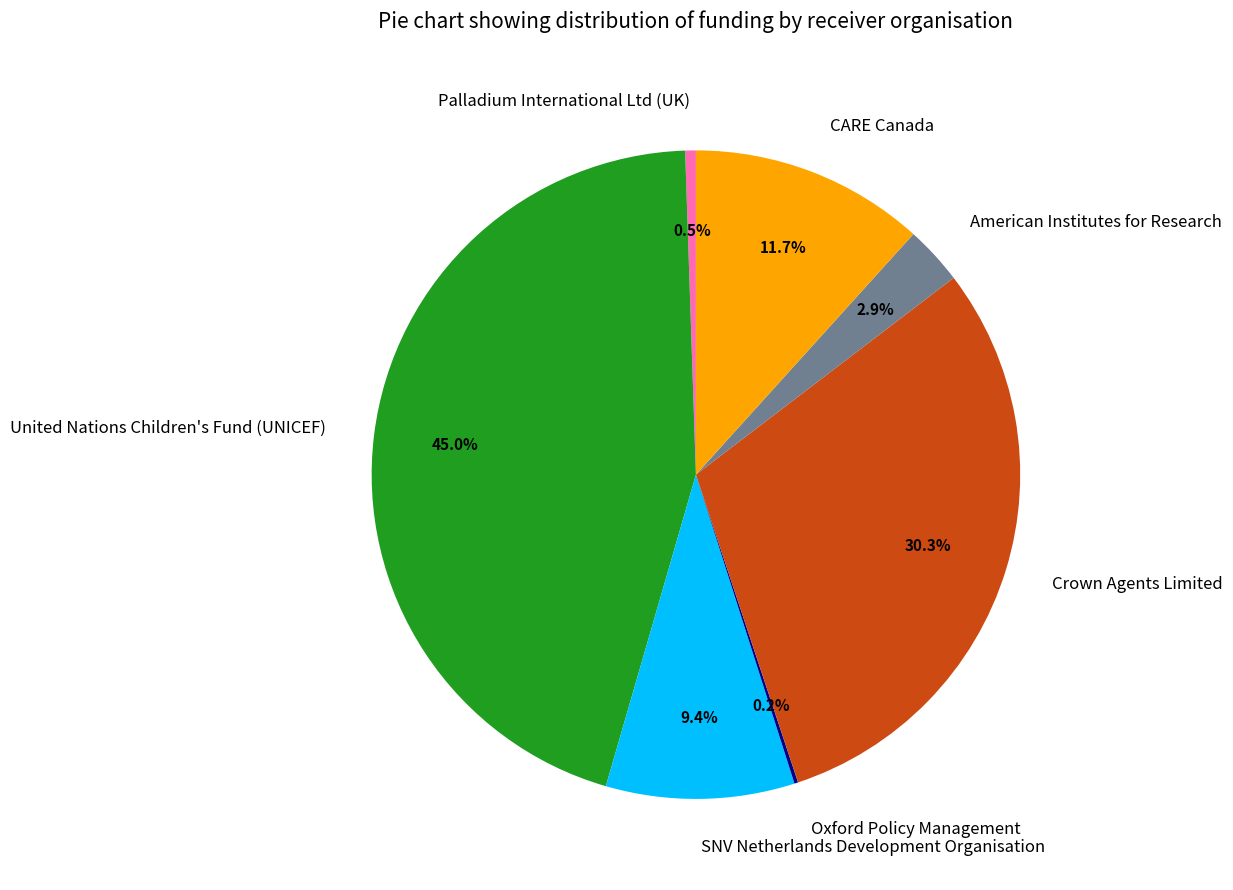

What percentage is NOT represented by SNV Netherlands Development Organisation?

90.6%